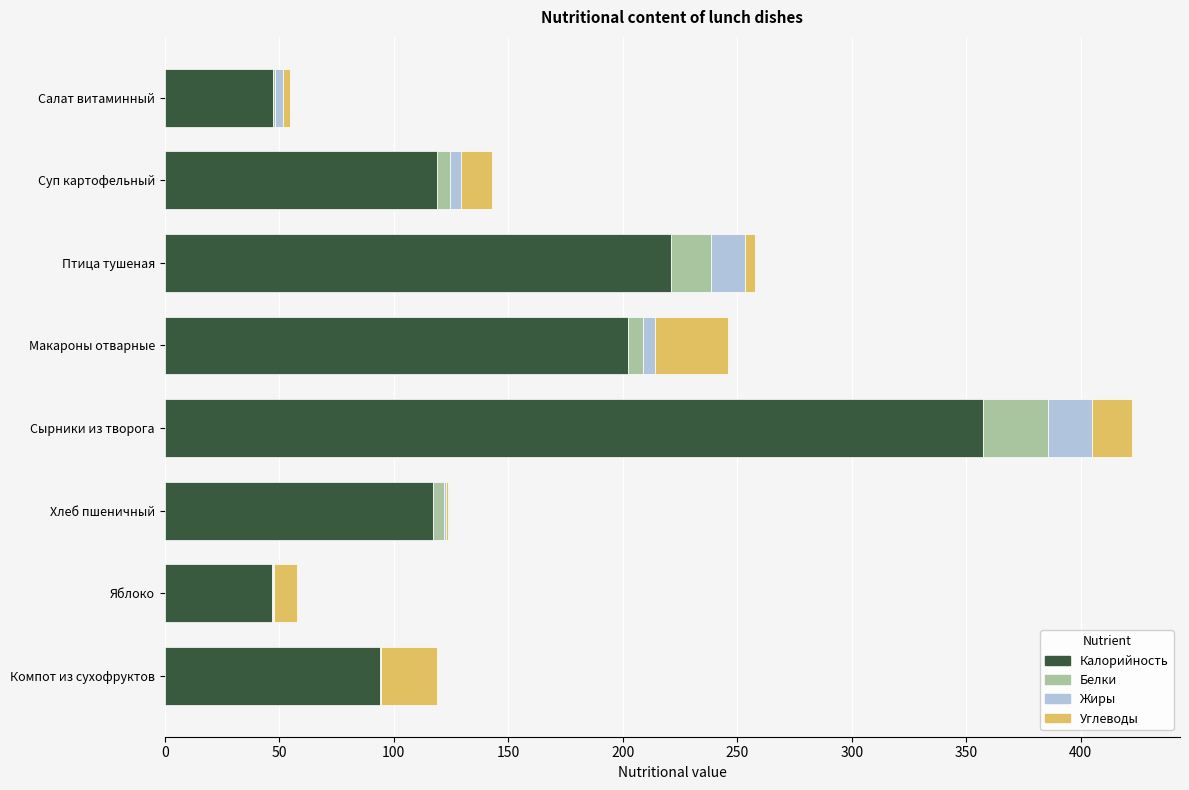

The Калорийность series shows 117.0 at Хлеб пшеничный. True or false?

True